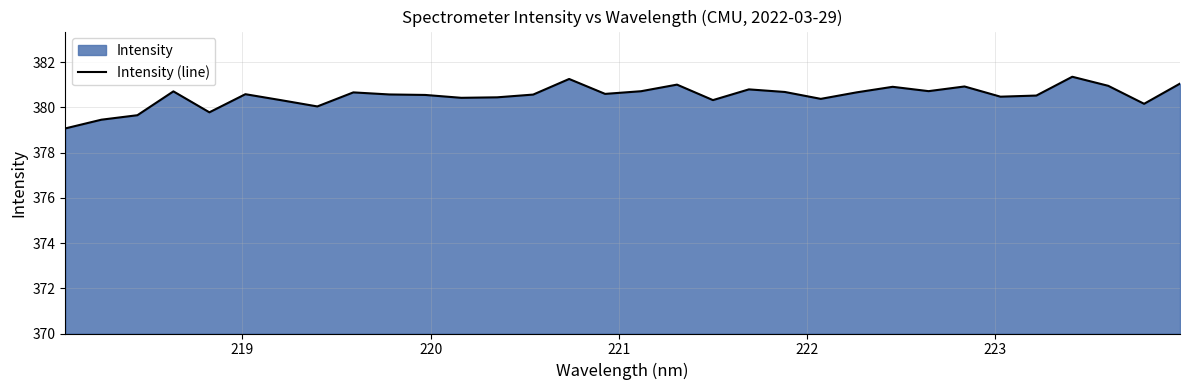

What is the difference between the maximum and minimum values?

2.3